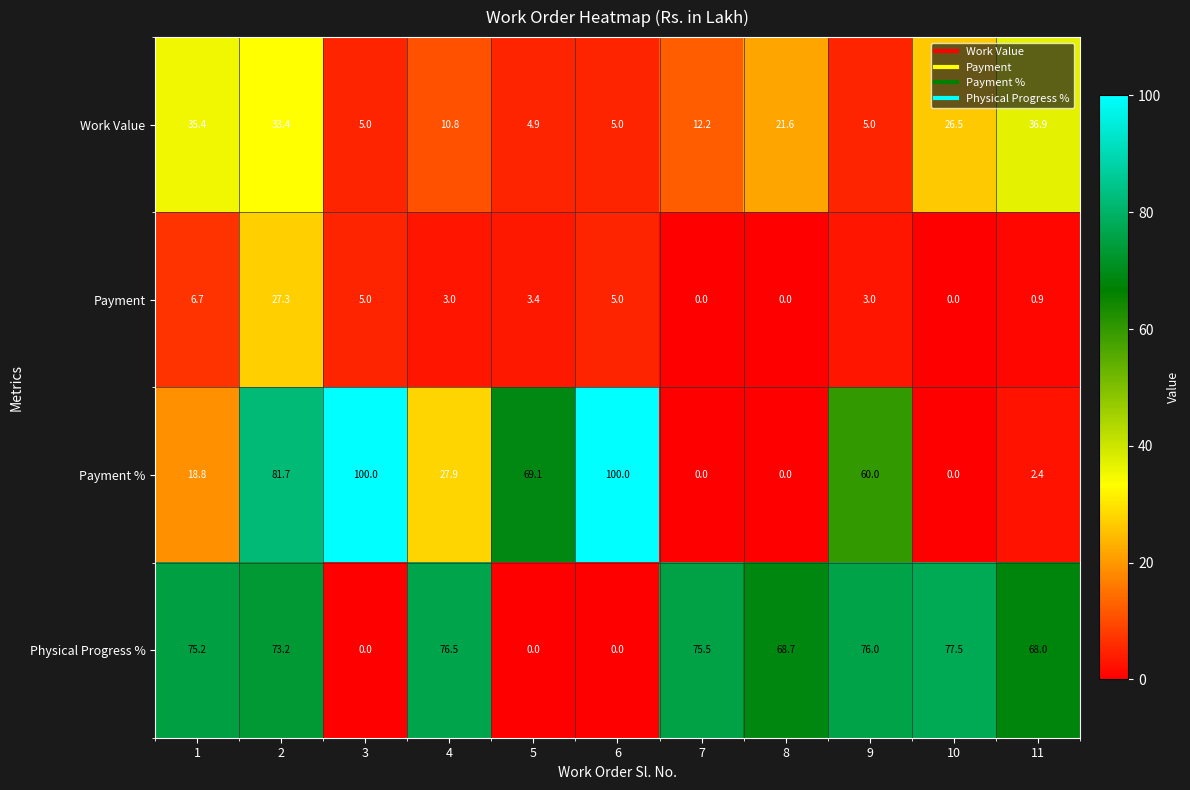

What is the sum of all Payment % values?

459.9